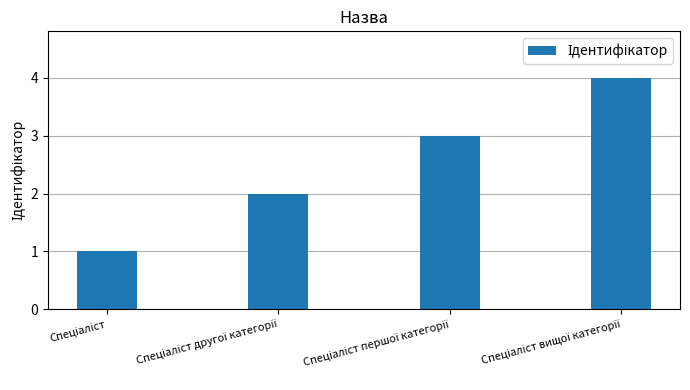

What is the sum of all values?

10